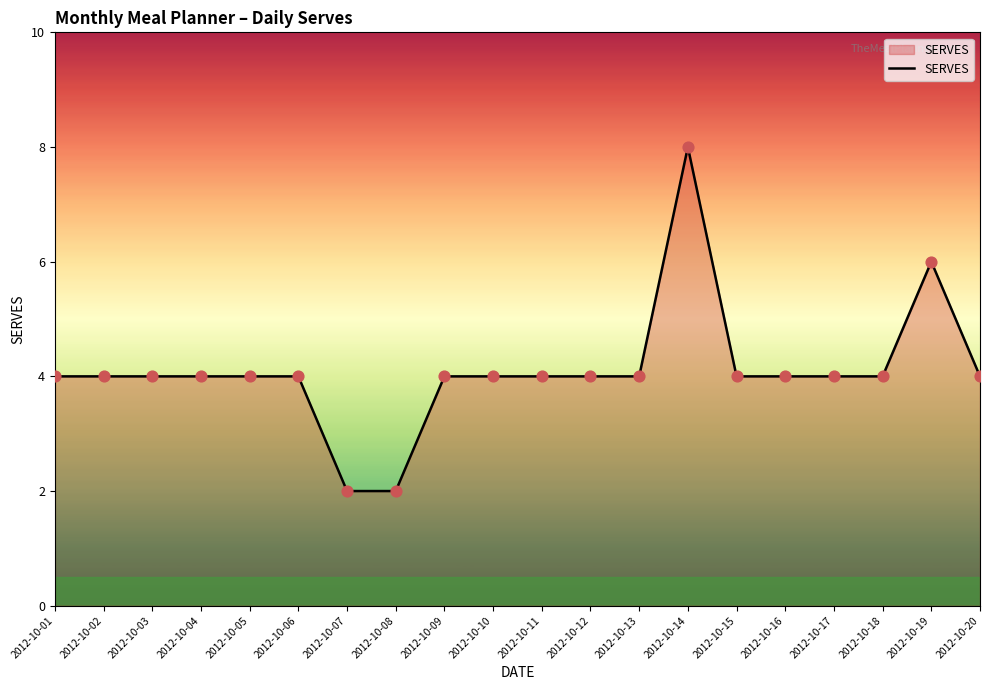

Which has a higher value, 2012-10-07 or 2012-10-02?

2012-10-02